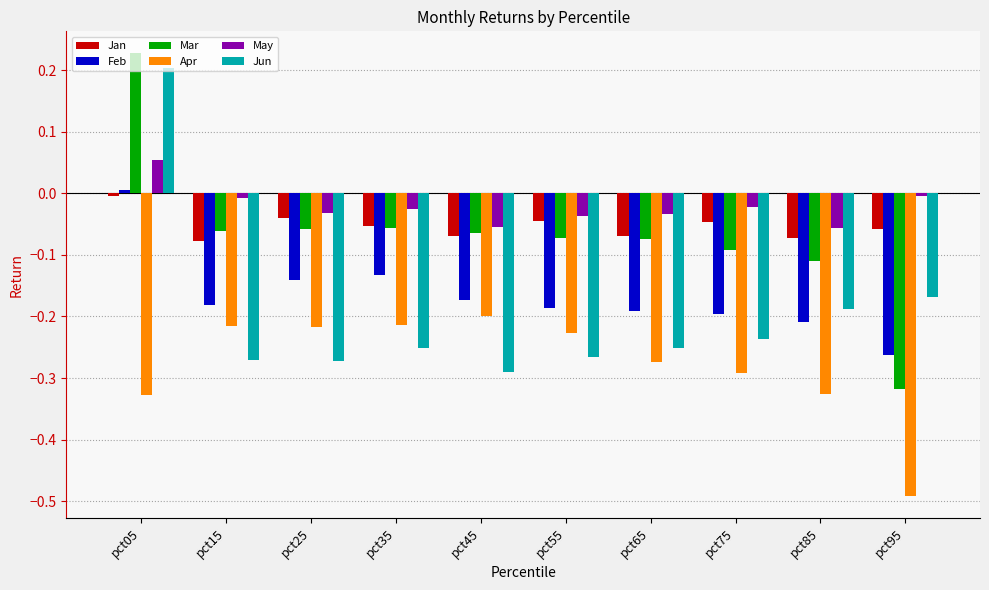

What are all the series names shown in the legend?

Jan, Feb, Mar, Apr, May, Jun